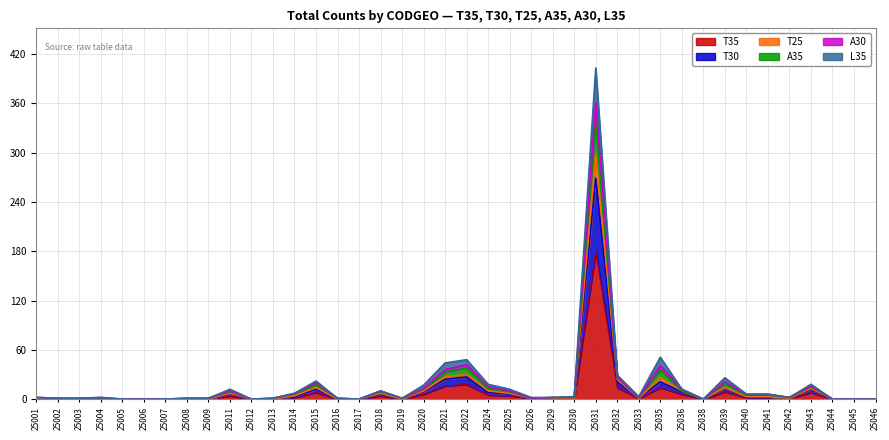

What is the value of the T35 point at the 13th from the left?

2